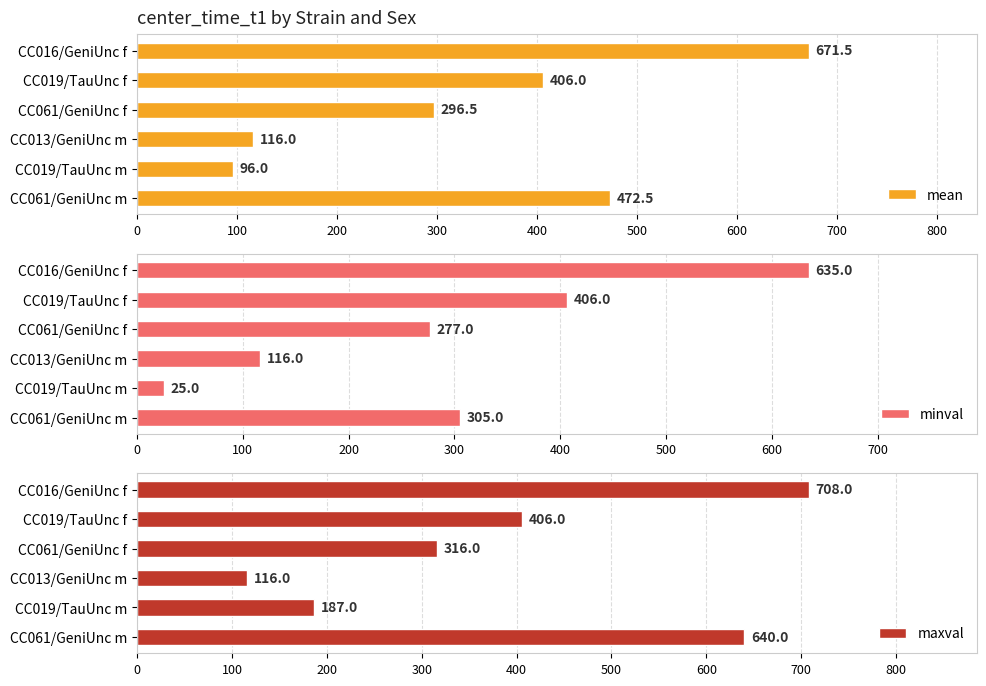

Reading left to right, list all the values displayed in this chart.

mean: 671.5	406.0	296.5	116.0	96.0	472.5
minval: 635.0	406.0	277.0	116.0	25.0	305.0
maxval: 708.0	406.0	316.0	116.0	187.0	640.0